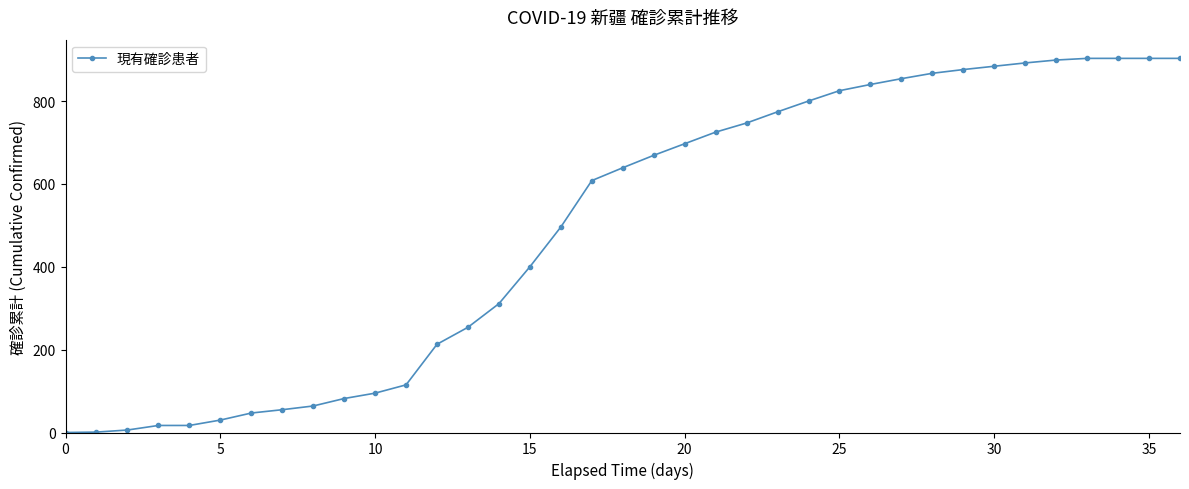

What is the maximum value shown in the chart?

903